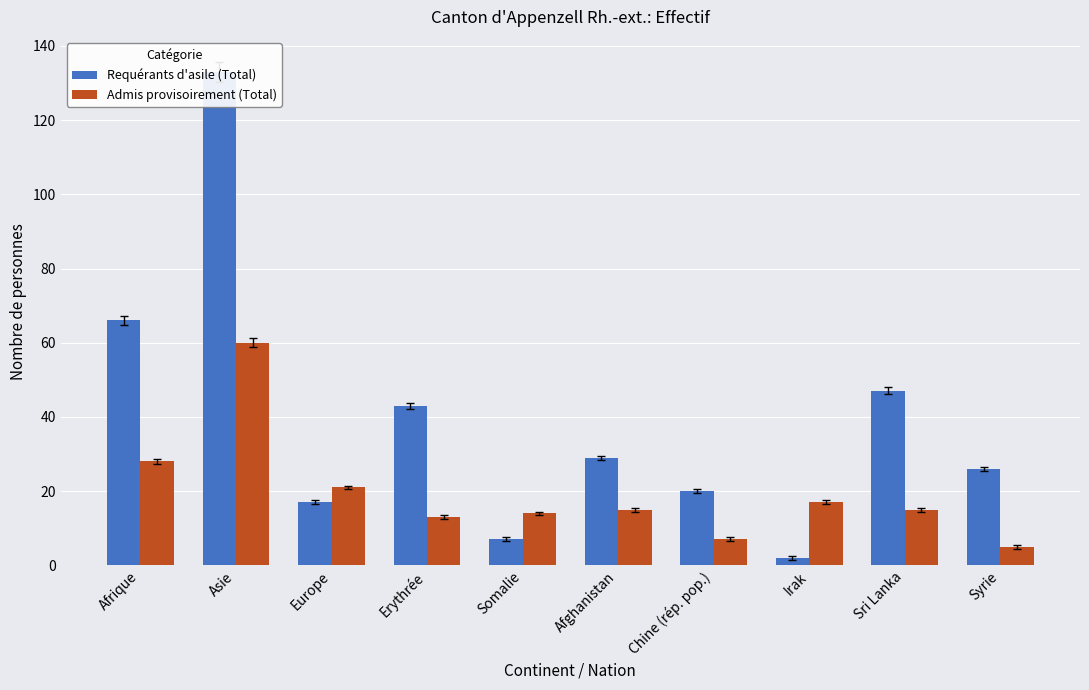

Reading right to left, what are all the values shown in this chart?

Requérants d'asile (Total): Syrie=26	Sri Lanka=47	Irak=2	Chine (rép. pop.)=20	Afghanistan=29	Somalie=7	Erythrée=43	Europe=17	Asie=133	Afrique=66
Admis provisoirement (Total): Syrie=5	Sri Lanka=15	Irak=17	Chine (rép. pop.)=7	Afghanistan=15	Somalie=14	Erythrée=13	Europe=21	Asie=60	Afrique=28